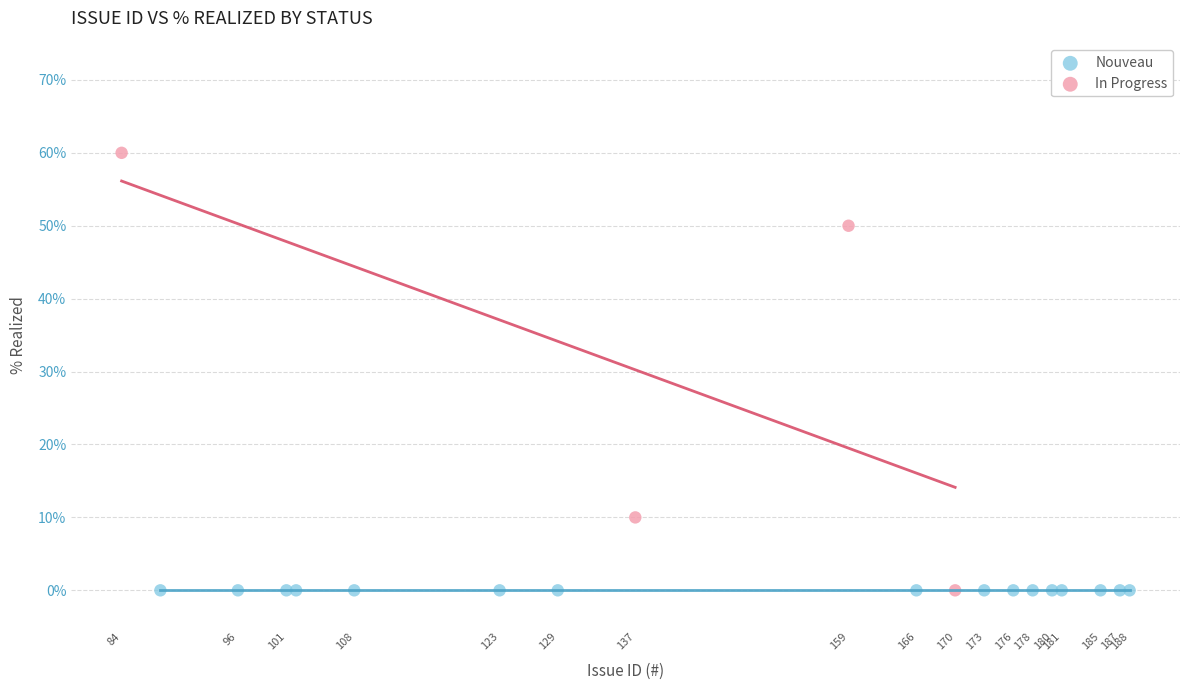

Which series contains the highest Y value?

In Progress